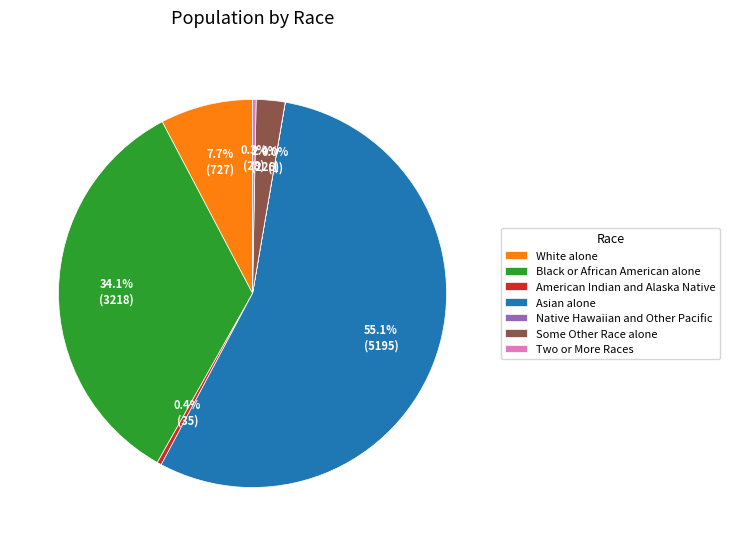

What is the largest slice in the pie chart?

Asian alone